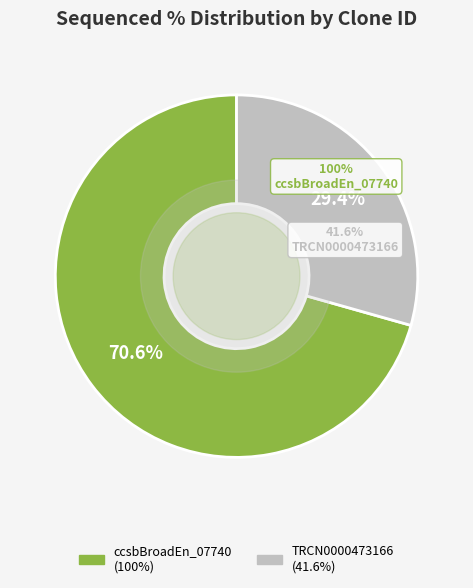

To the nearest percent, what percentage of the pie is ccsbBroadEn_07740?

71%